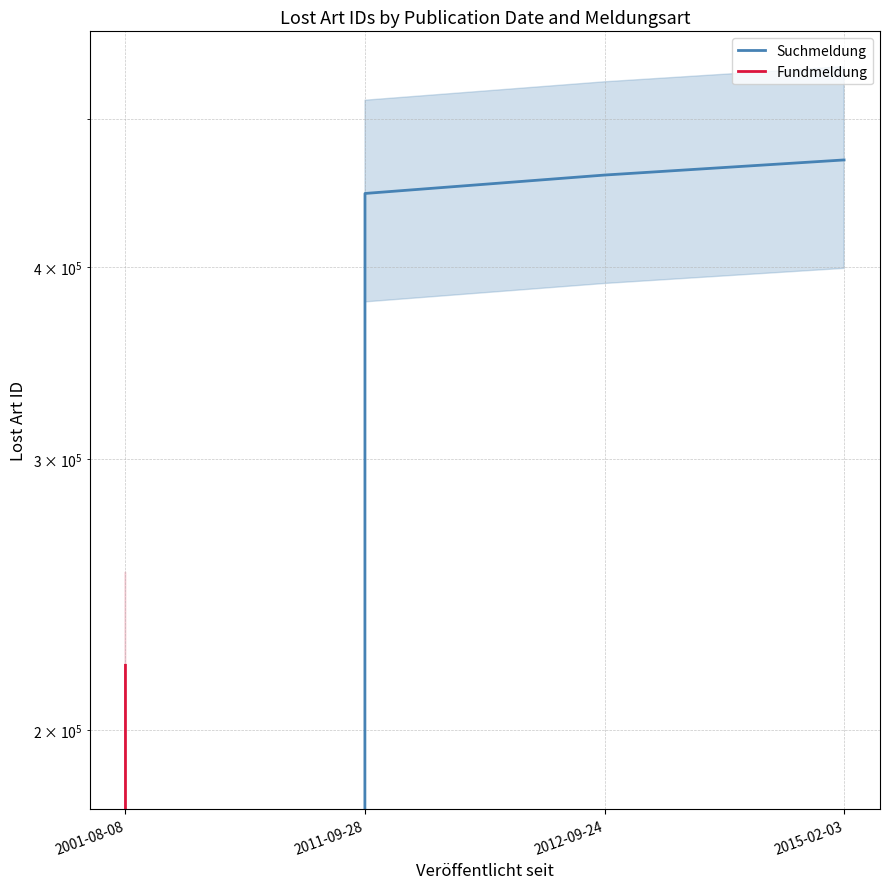

Is this an area chart (filled region under the line)?

No